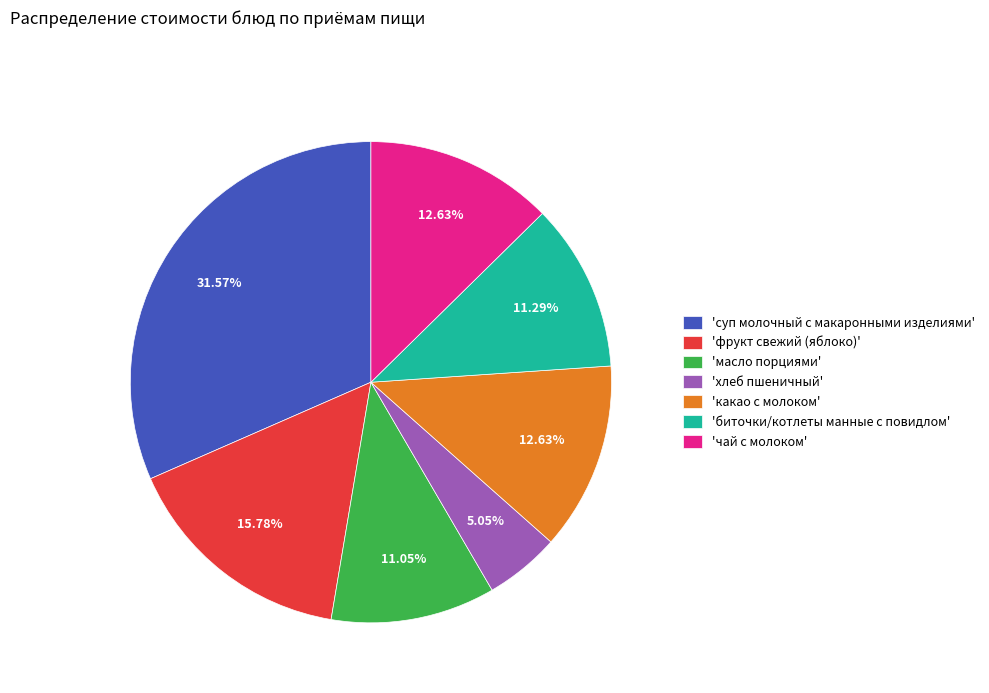

Which category has the biggest portion of the pie?

'суп молочный с макаронными изделиями'